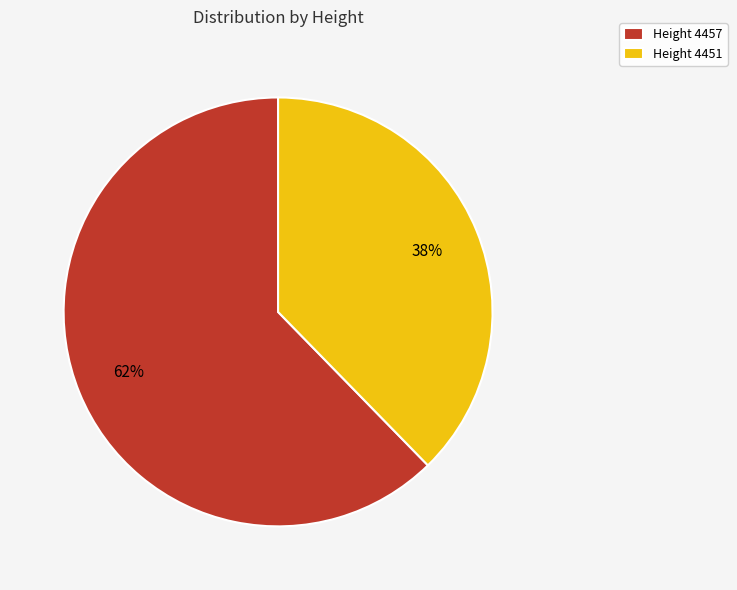

What percentage is the Height 4457 slice, to the nearest percent?

62%